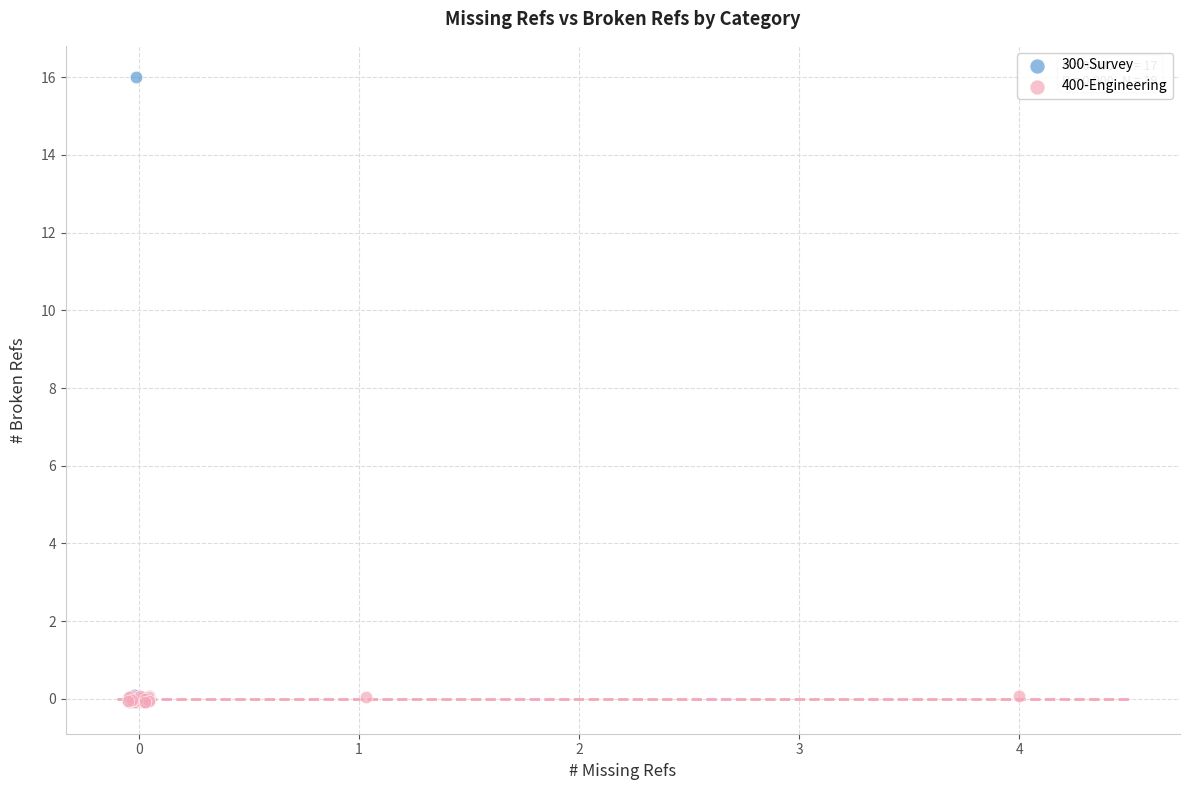

Which series has the largest Y range (max minus min)?

300-Survey